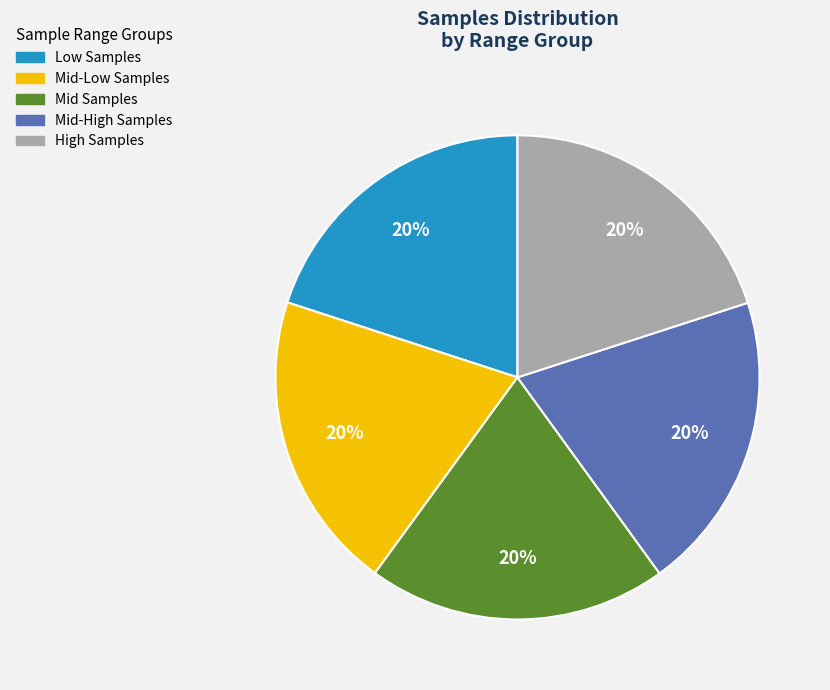

Is there a majority slice in this chart?

No